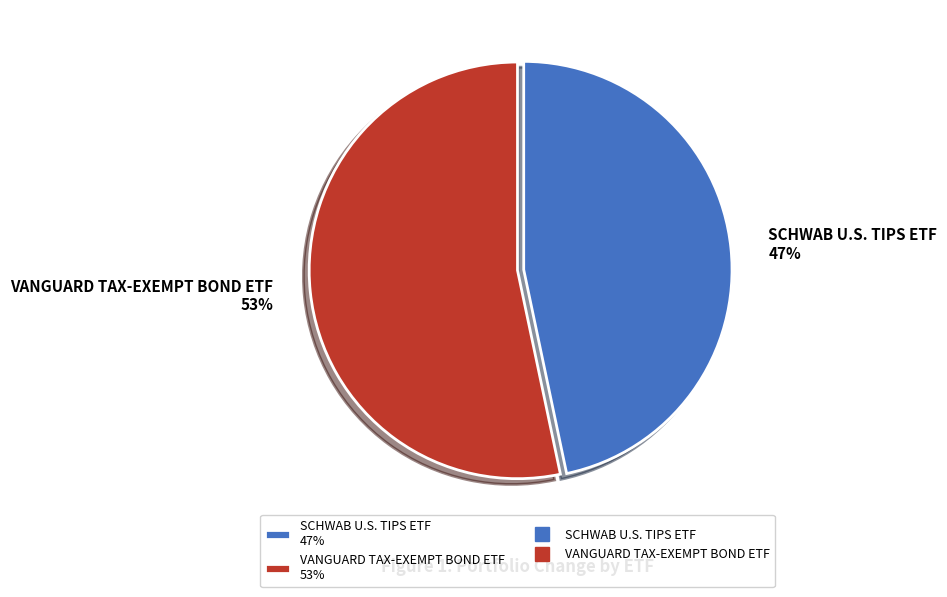

To the nearest percent, what percentage of the pie is VANGUARD TAX-EXEMPT BOND ETF?

53%